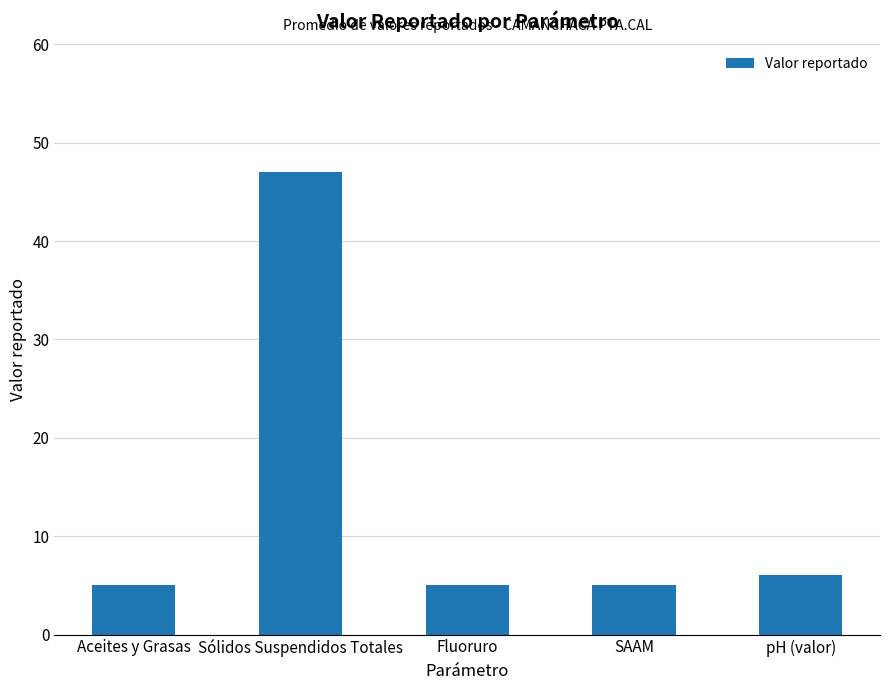

Approximately how many times larger is the value at SAAM compared to Aceites y Grasas?

1.0